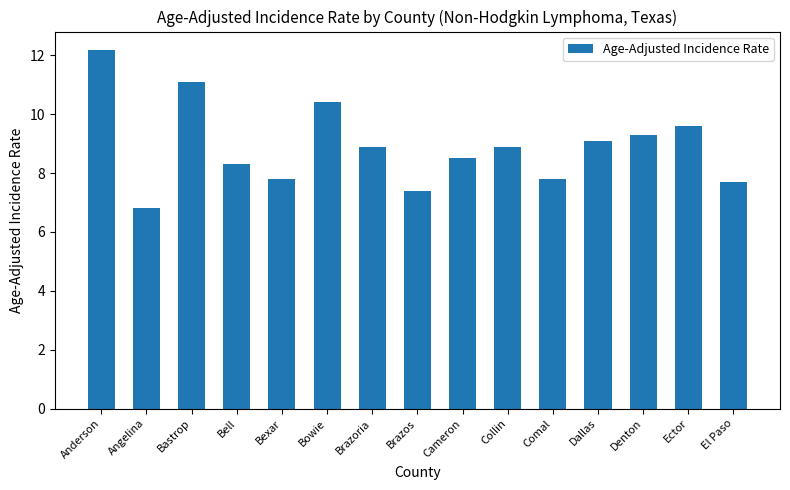

Reading left to right, extract all data points from this chart.

Anderson=12.2	Angelina=6.8	Bastrop=11.1	Bell=8.3	Bexar=7.8	Bowie=10.4	Brazoria=8.9	Brazos=7.4	Cameron=8.5	Collin=8.9	Comal=7.8	Dallas=9.1	Denton=9.3	Ector=9.6	El Paso=7.7